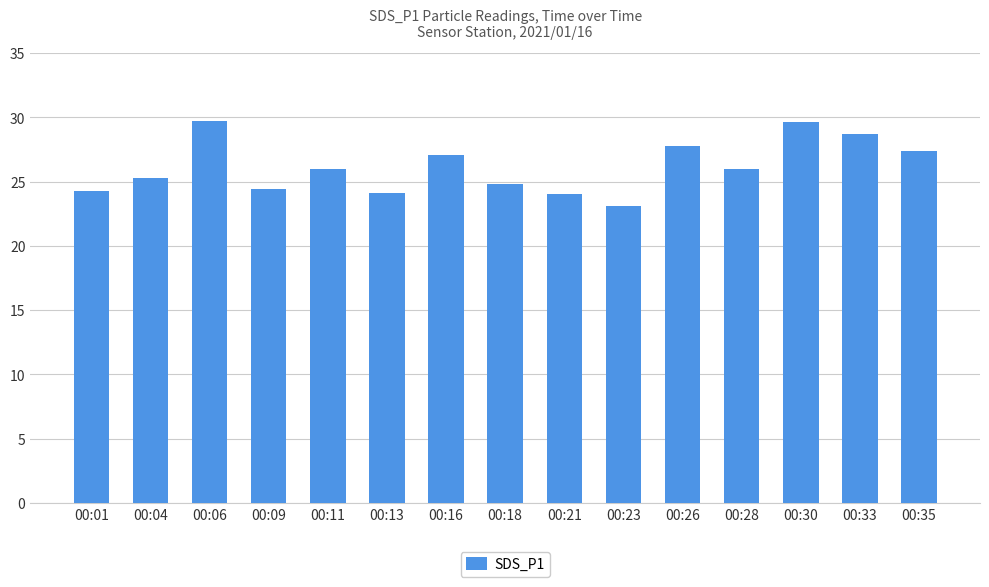

The value at 00:06 is 17.6. True or false?

False